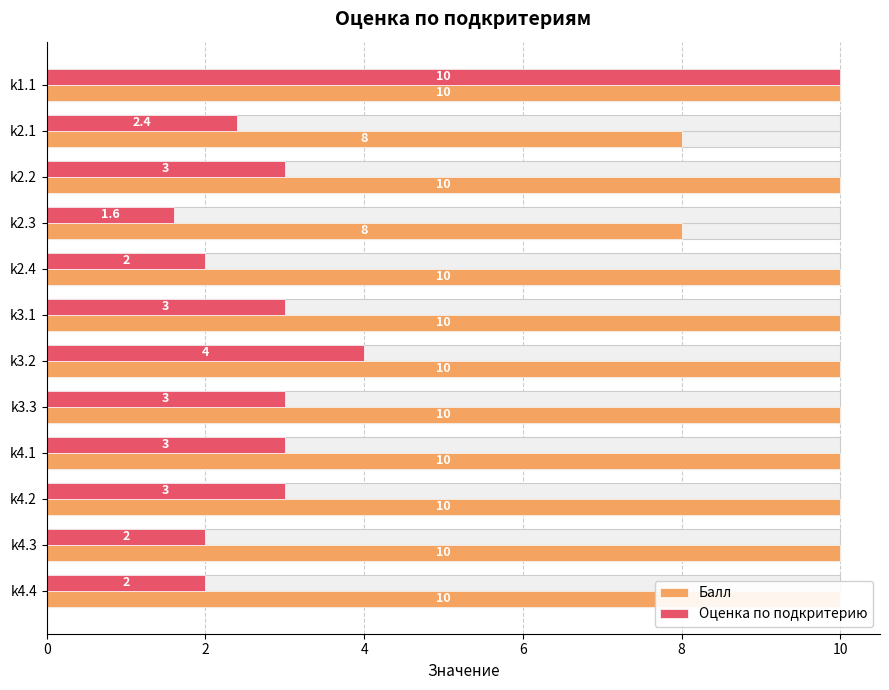

At how many categories does at least one series exceed 7?

12